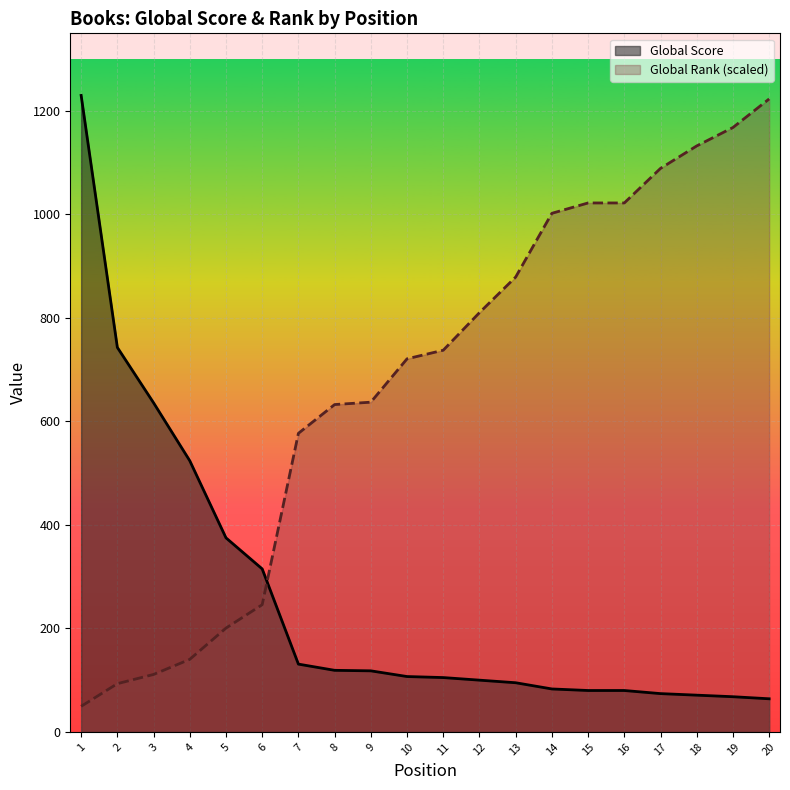

Which category has the highest value in the Global Score series?

1